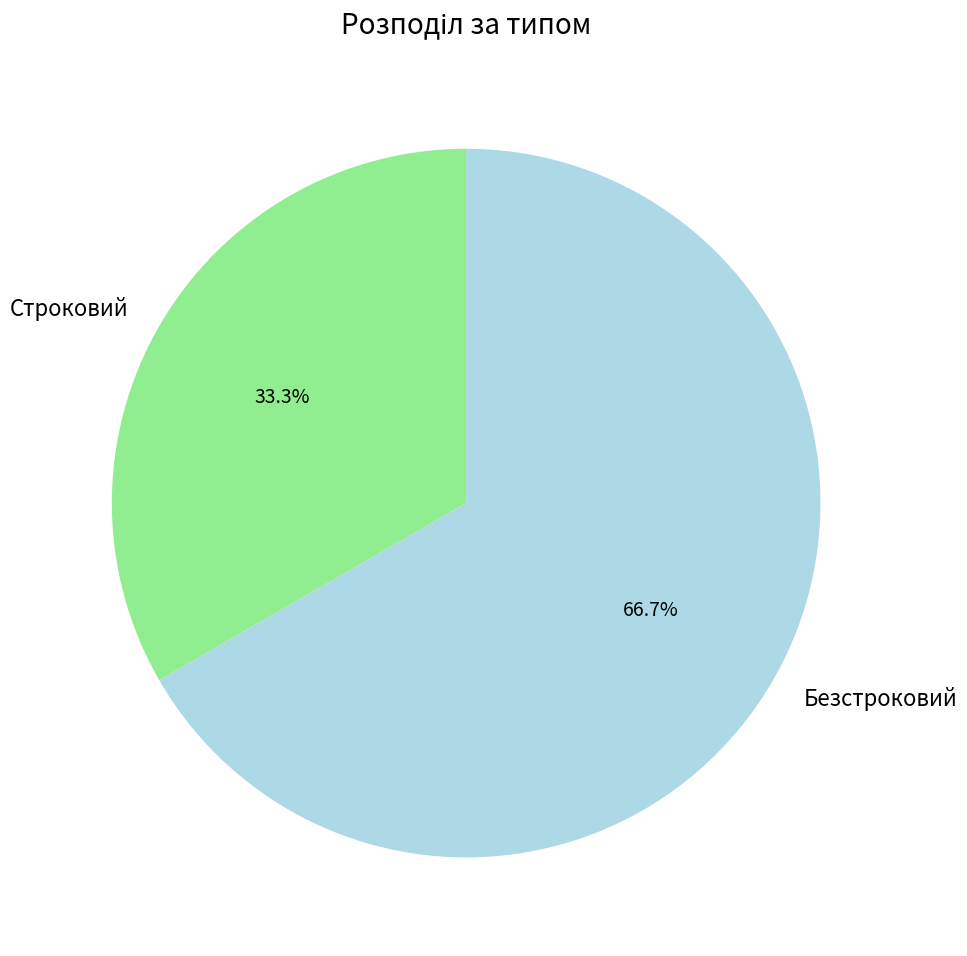

What percentage is the Безстроковий slice, to the nearest percent?

67%